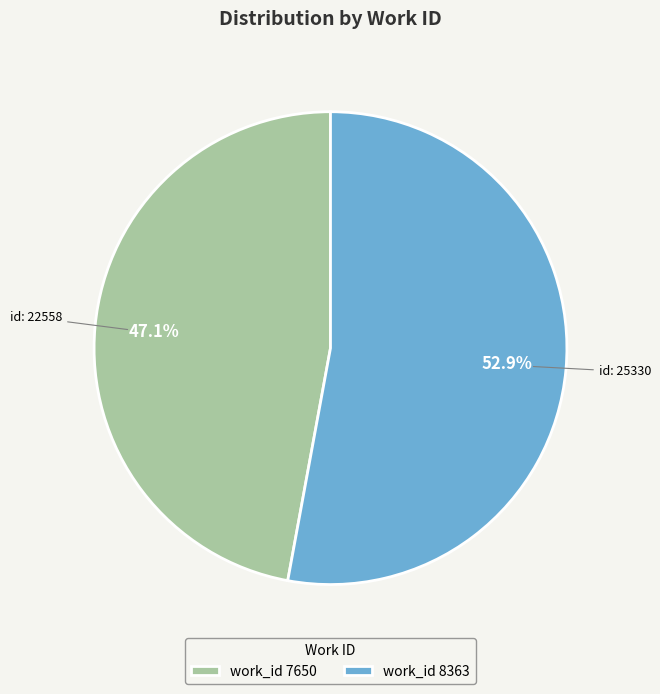

Between work_id 7650 and work_id 8363, which is larger?

work_id 8363